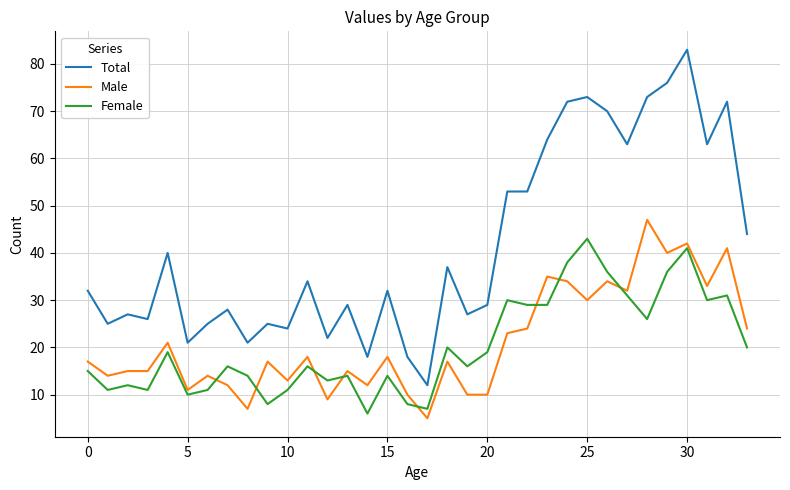

Which series has the widest spread of values?

Total